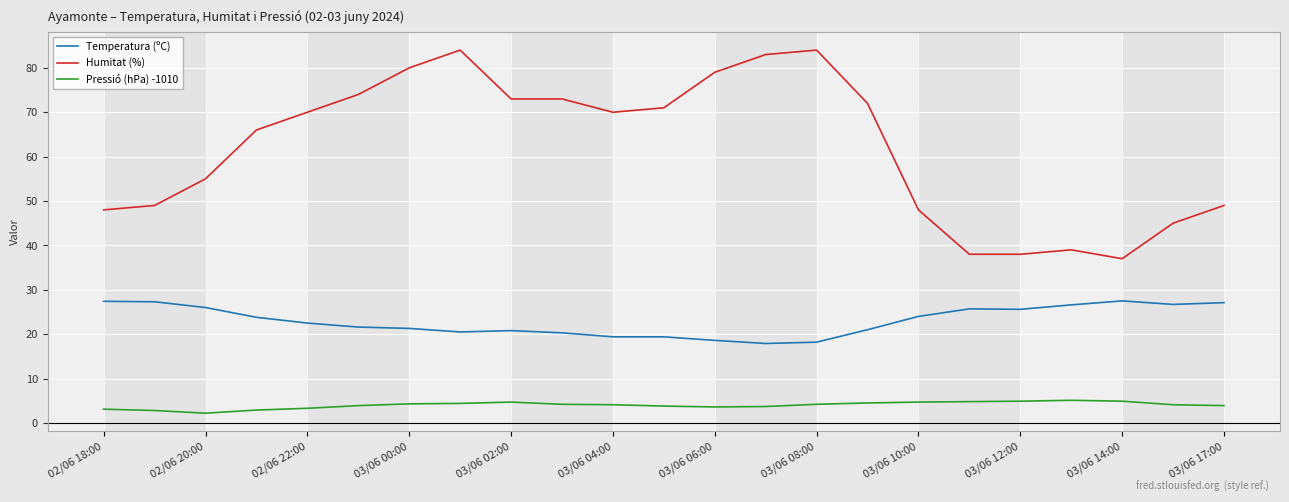

True or false: Temperatura (ºC) and Humitat (%) intersect in this chart.

False